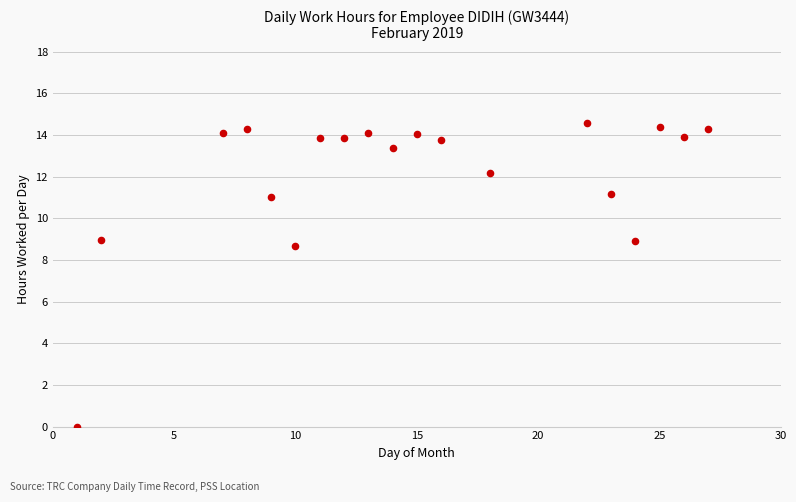

What is the range of Y values (max minus min)?

14.6